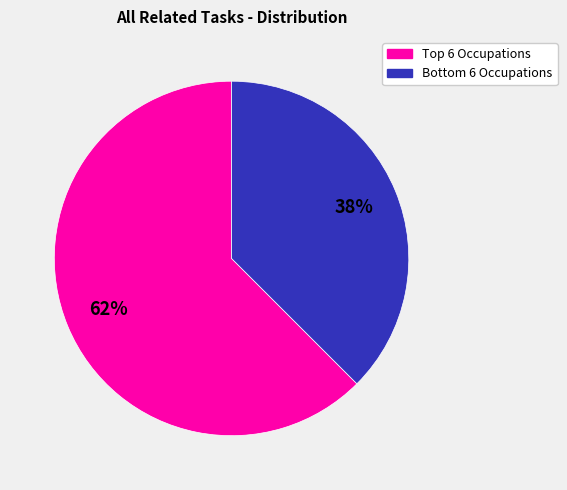

Does any single category account for the majority?

Yes